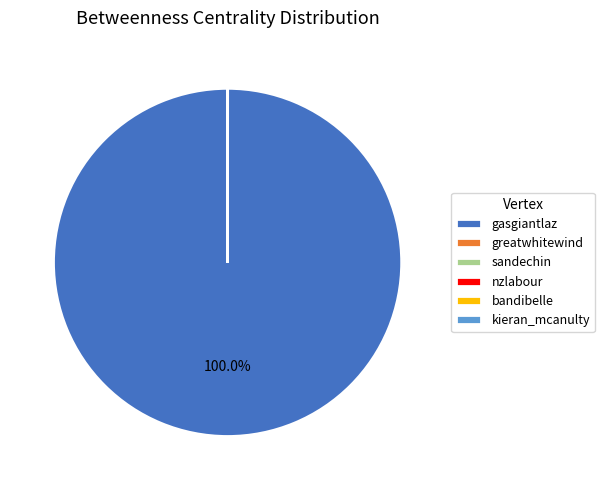

Which category has the biggest portion of the pie?

gasgiantlaz